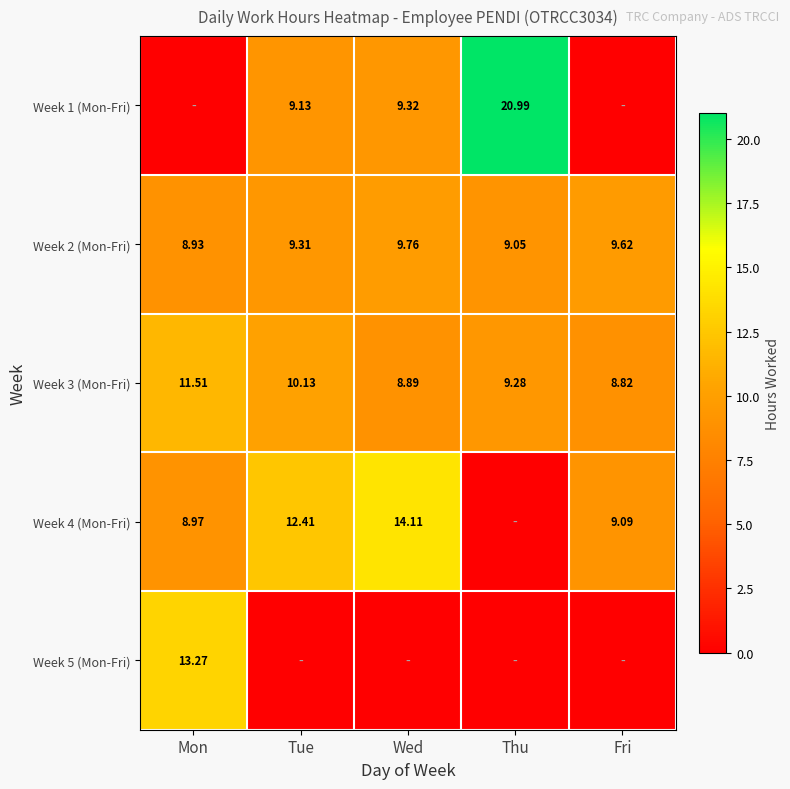

True or false: Week 2 (Mon-Fri) has a value of 2.3 at Tue.

False